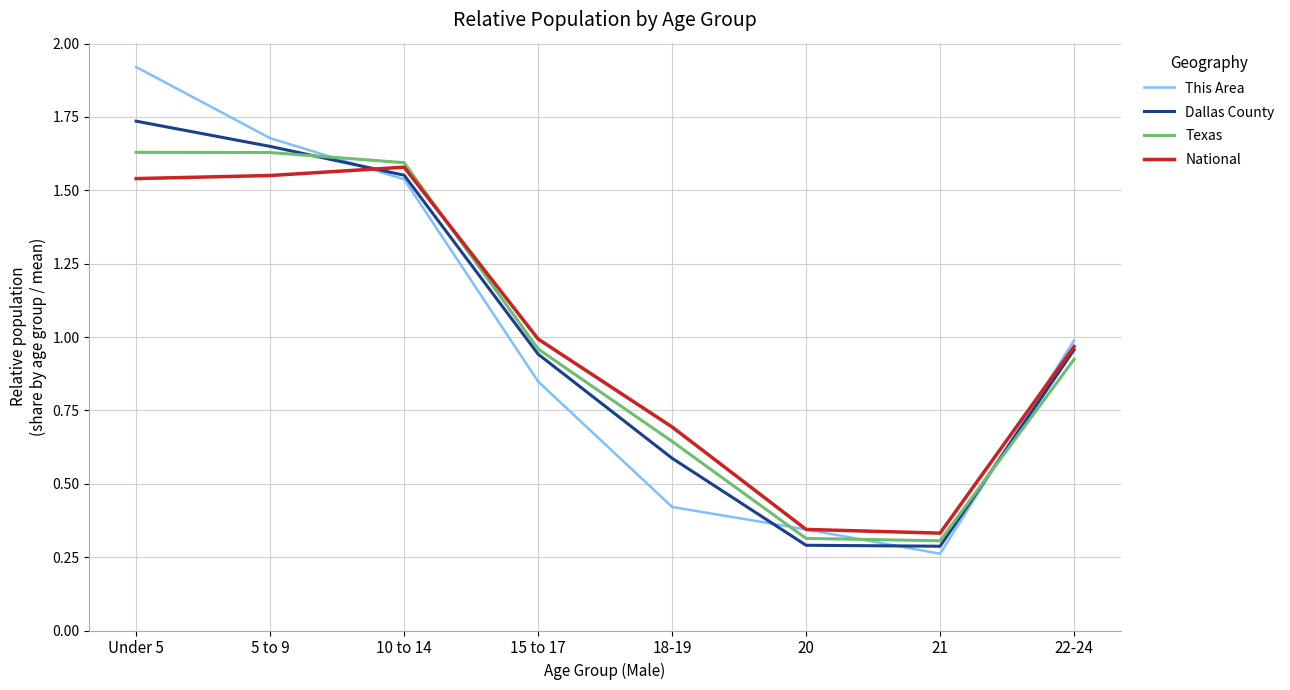

What position from the right is 21?

2